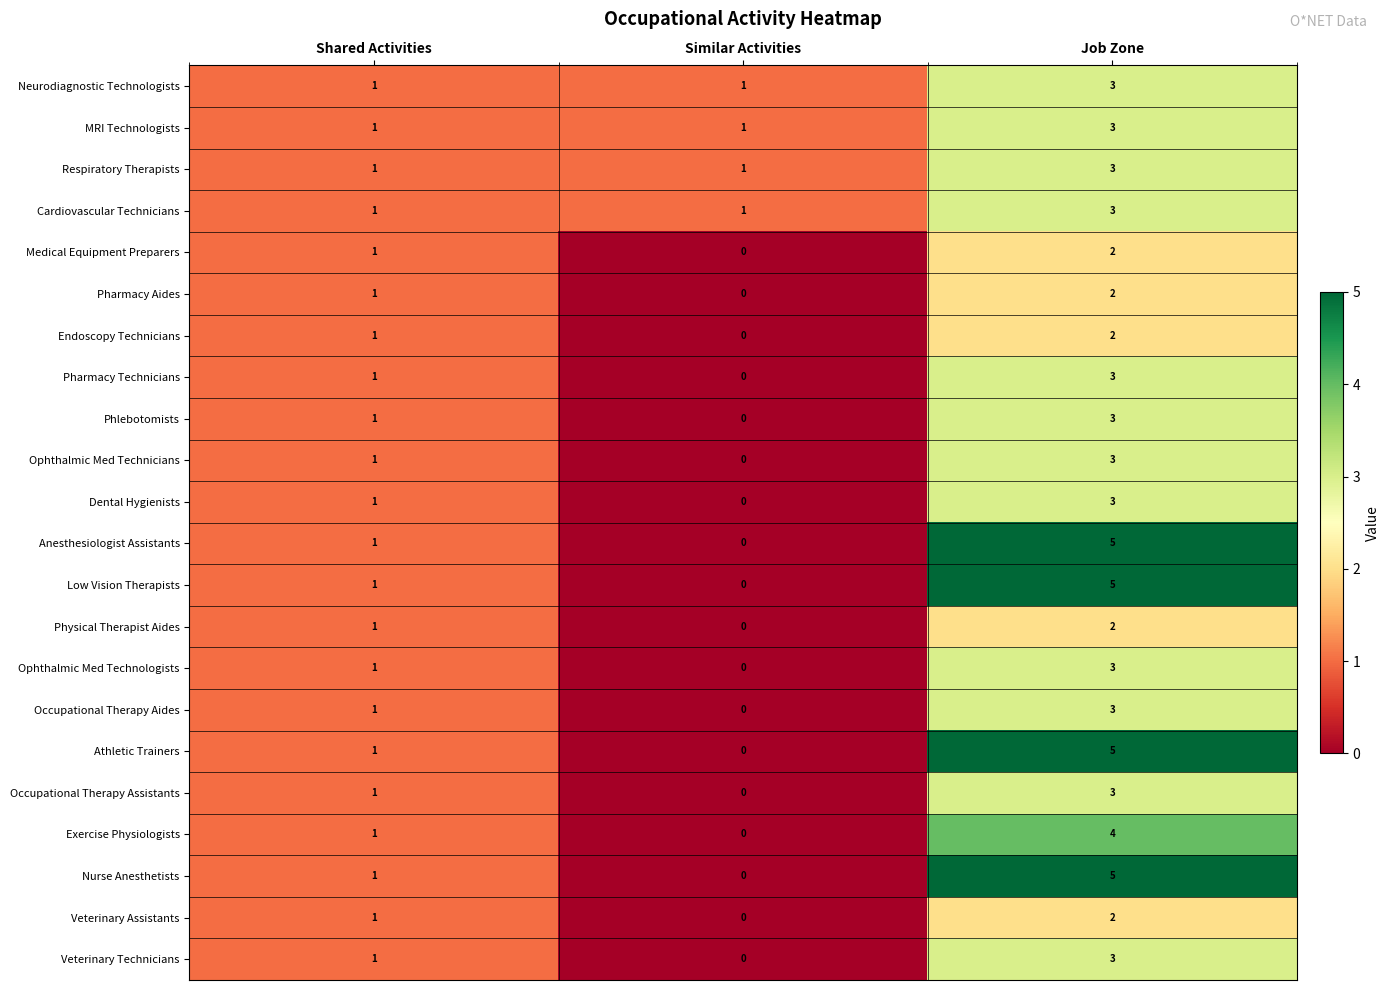

Which label corresponds to the smallest value in the chart?

Similar Activities